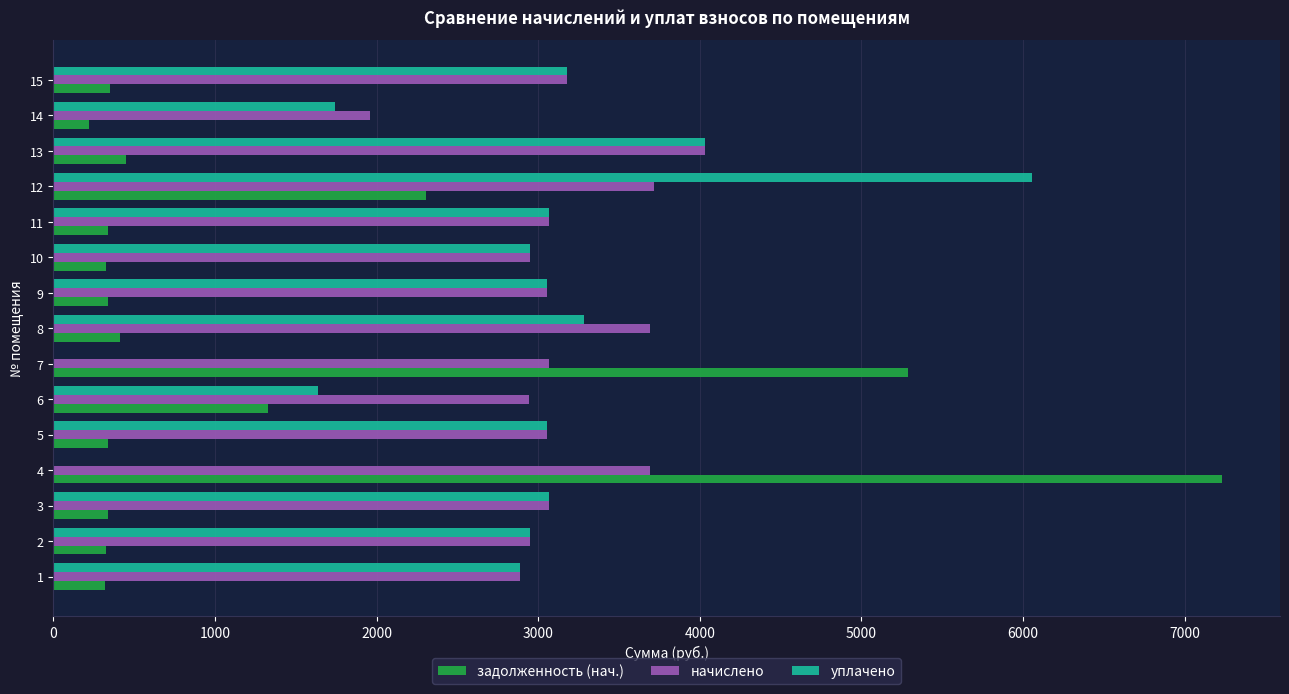

Which series has the largest total across all categories?

начислено